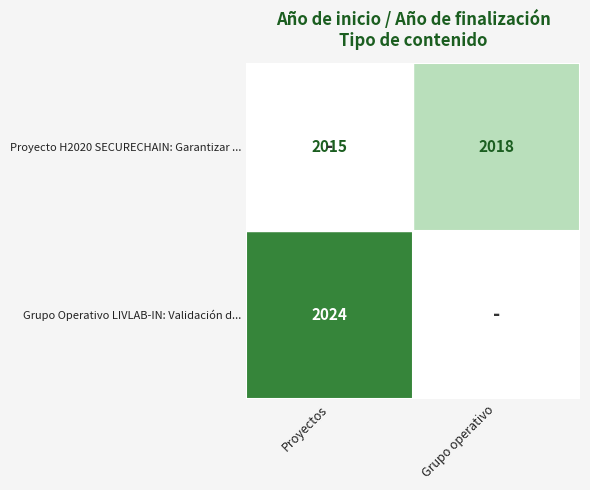

Read the Proyecto H2020 SECURECHAIN: Garantizar ... value at Grupo operativo.

2018